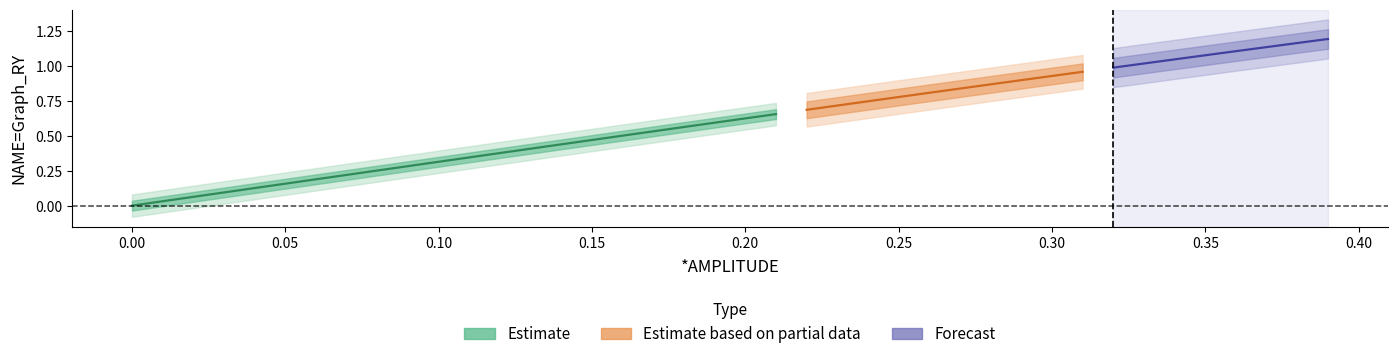

What is the value of the 26th point from the left?

0.8